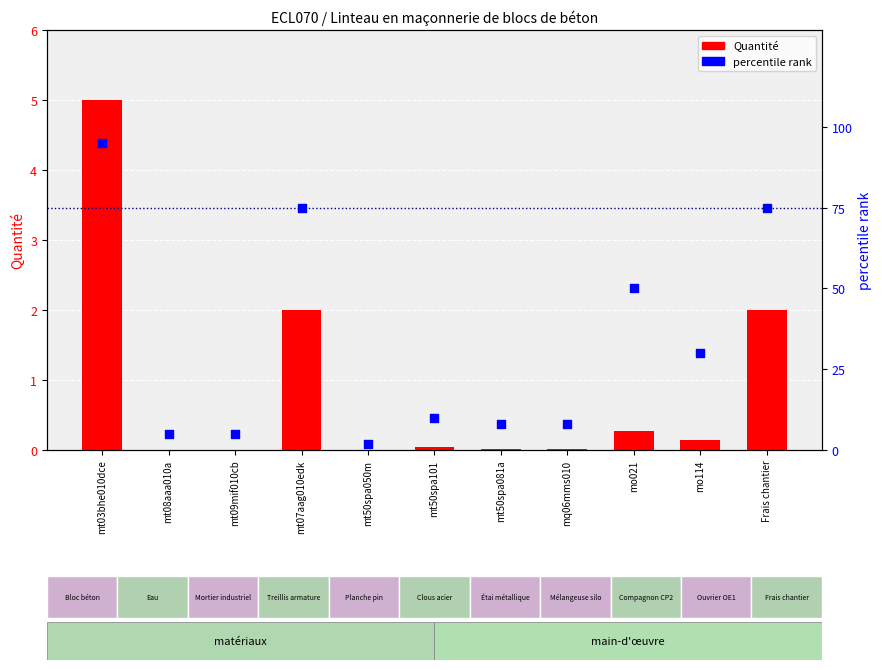

What is the total value across all series at mt50spa081a?

8.0